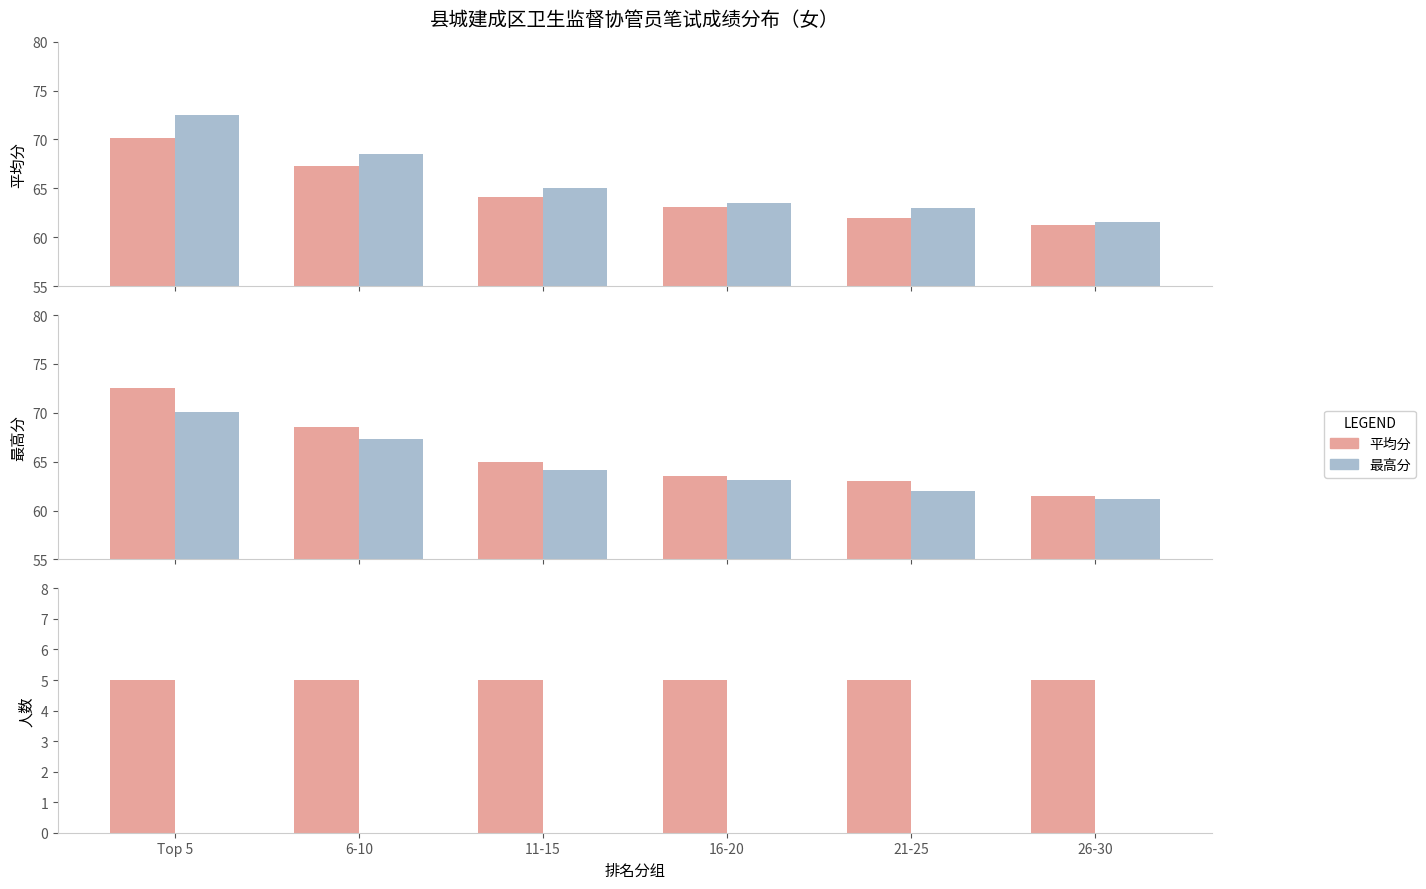

Which series has the widest spread of values?

最高分